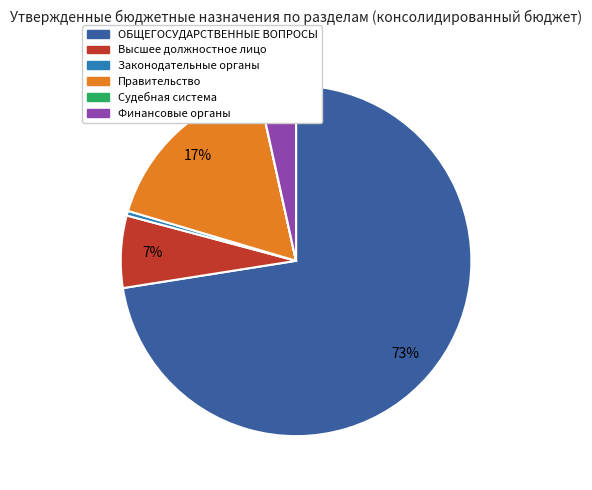

What is the largest slice in the pie chart?

ОБЩЕГОСУДАРСТВЕННЫЕ ВОПРОСЫ